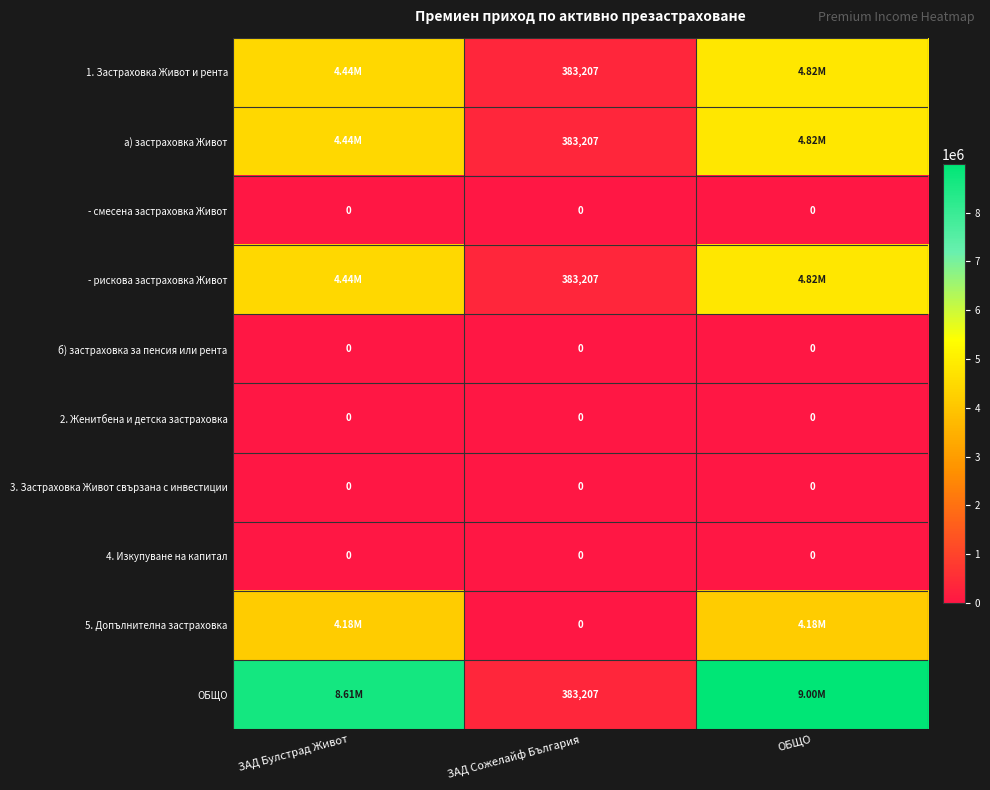

Is it true that - рискова застраховка Живот equals 965090.8 at ОБЩО?

False